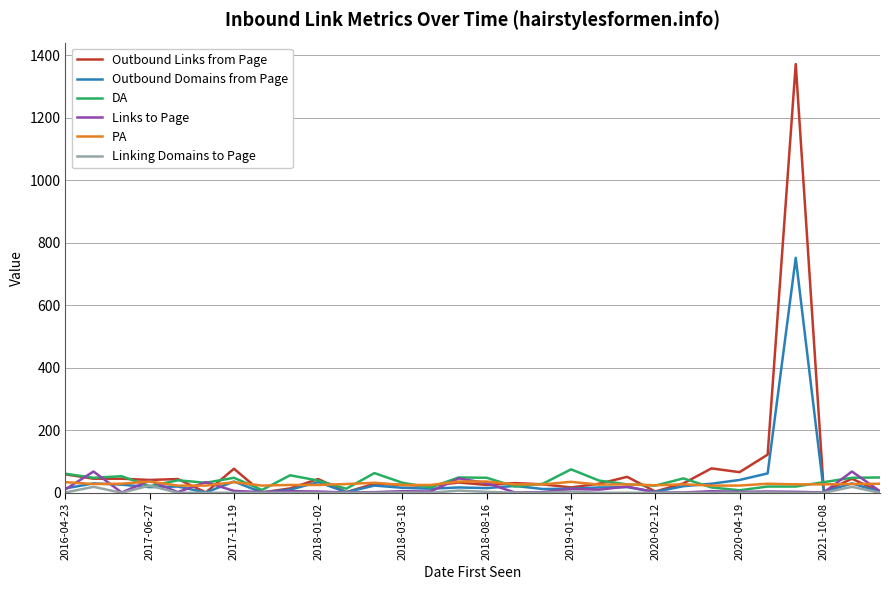

Which series has the widest spread of values?

Outbound Links from Page